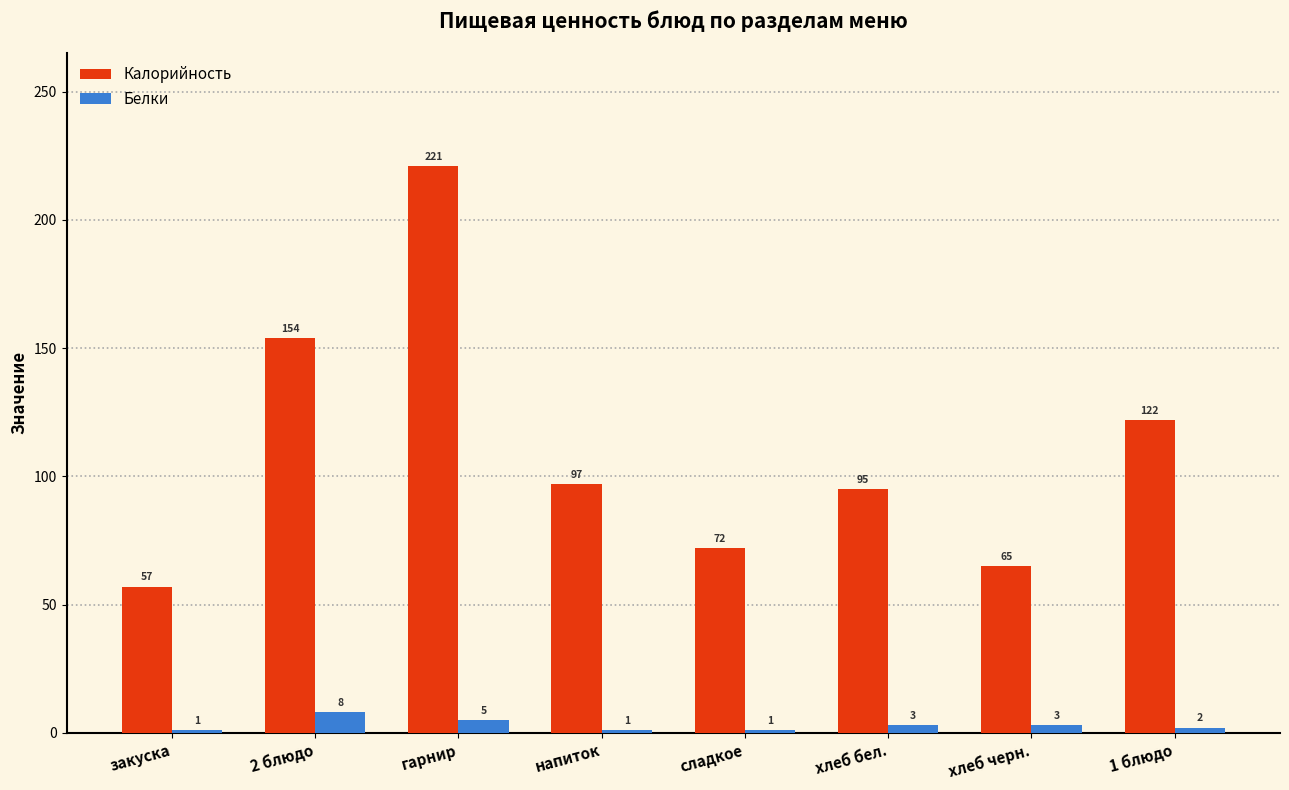

Which series changed the most between напиток and хлеб черн.?

Калорийность